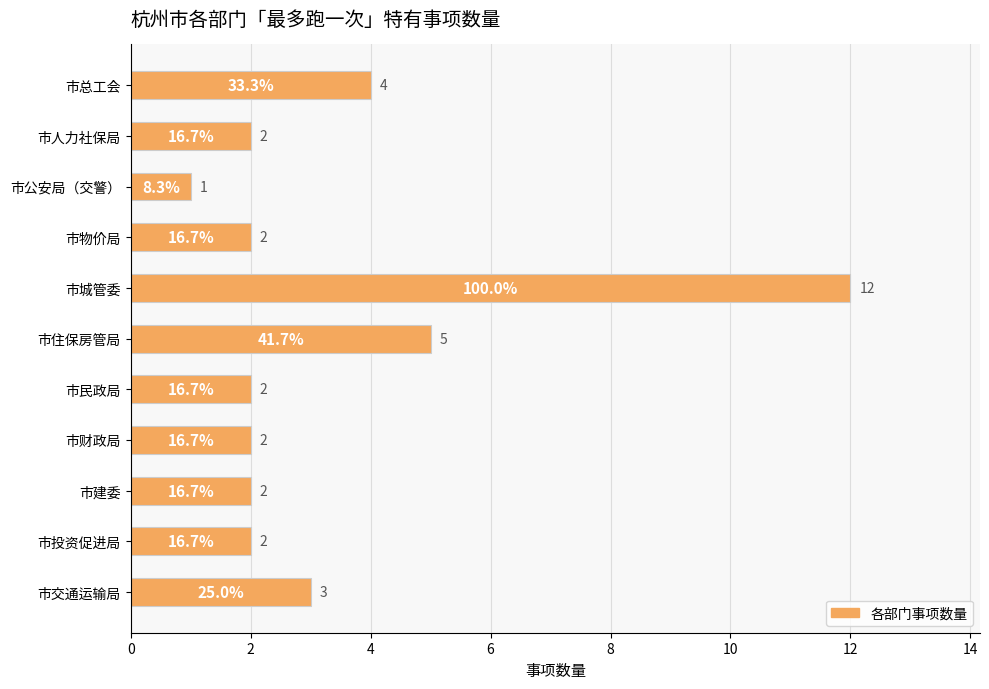

Between 市投资促进局 and 市住保房管局, which is larger?

市住保房管局